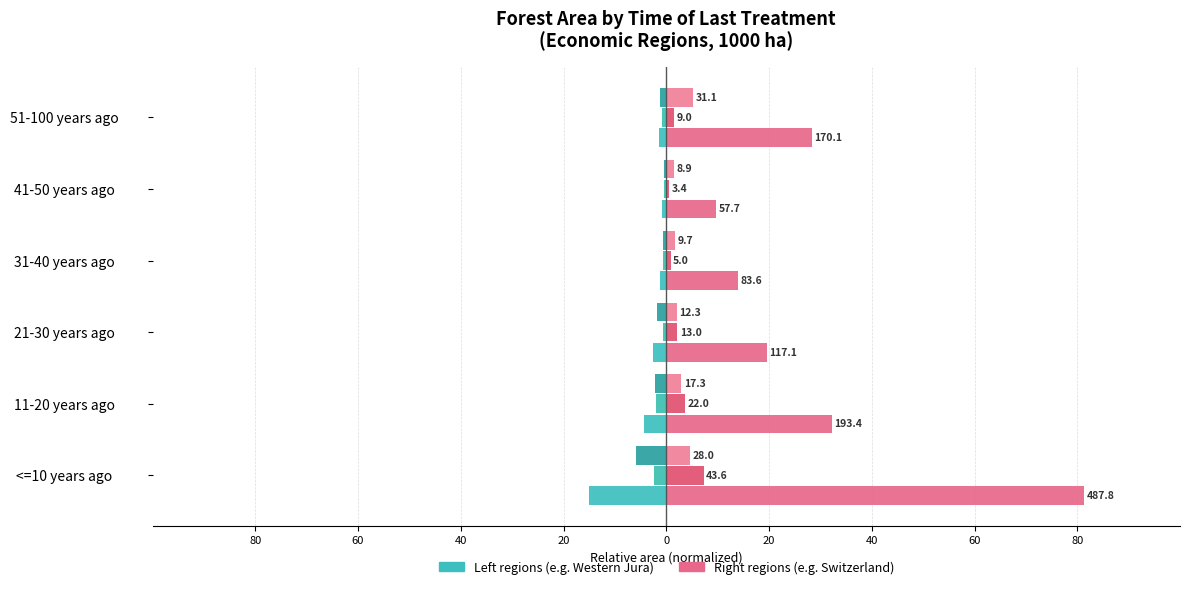

Rank the series by their maximum value, from highest to lowest.

Switzerland, Western Jura